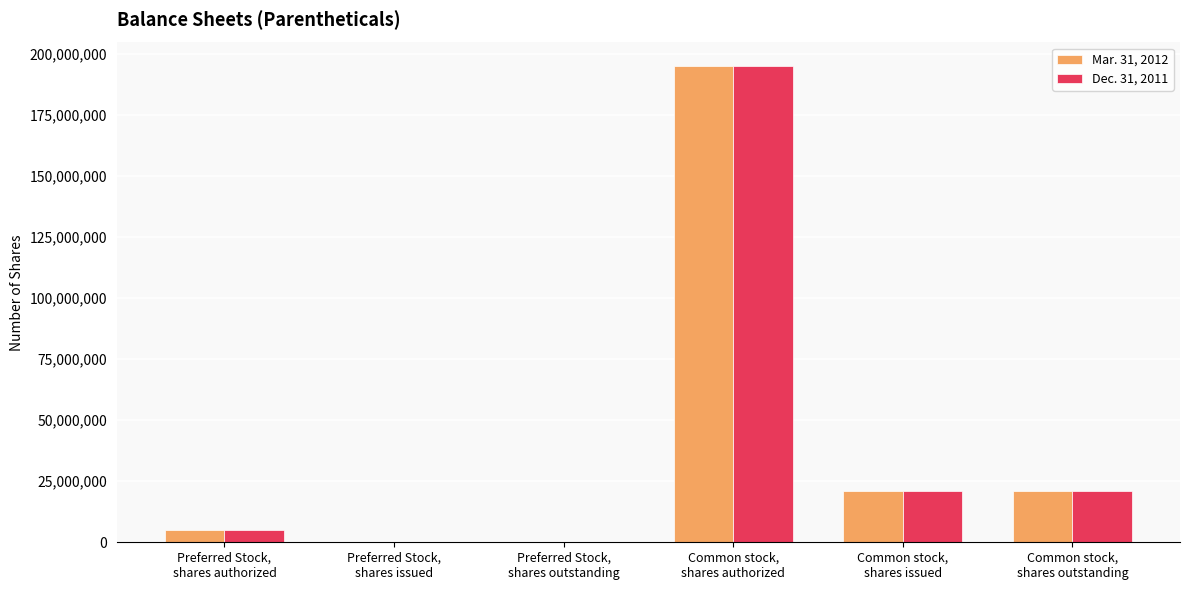

What is the maximum value shown in the chart?

195000000